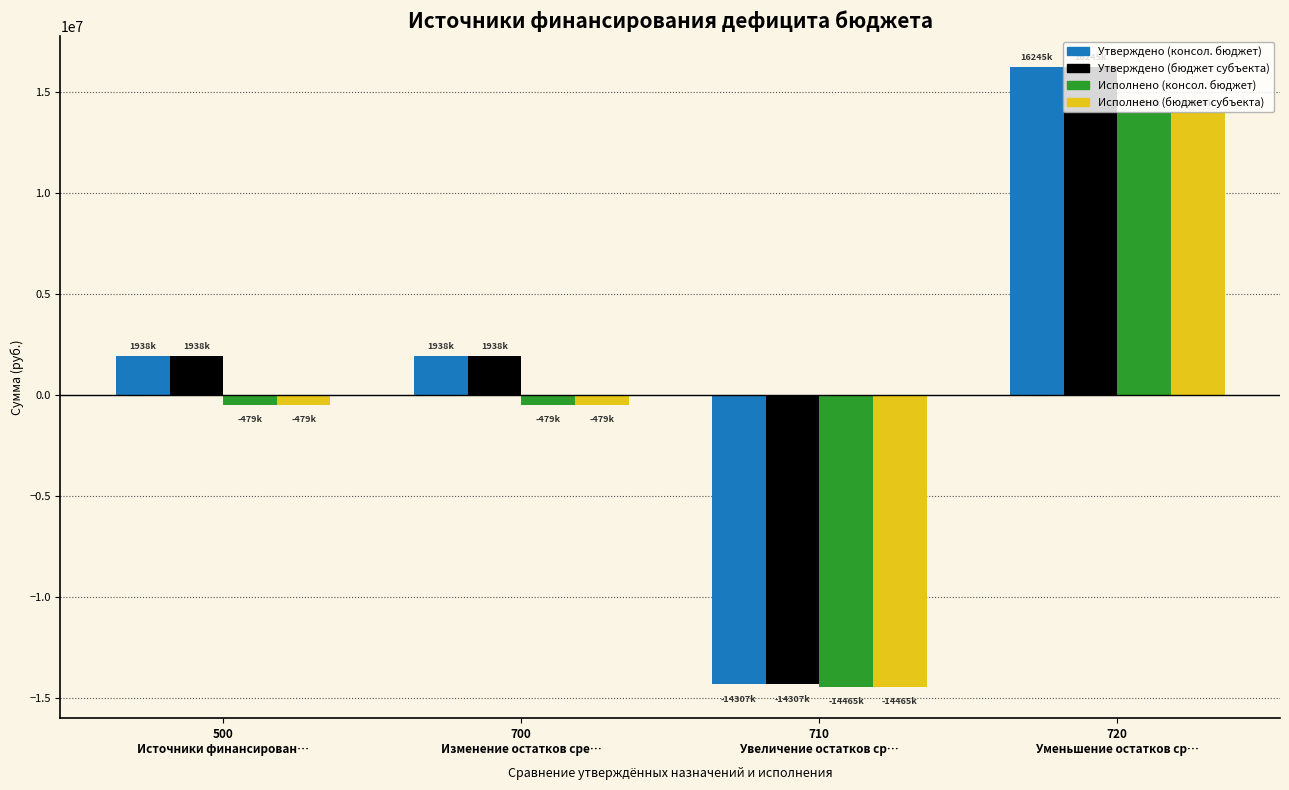

Is the value of Исполнено (консол. бюджет) at 720
Уменьшение остатков ср… greater than the value of Утверждено (бюджет субъекта) at 710
Увеличение остатков ср…?

Yes